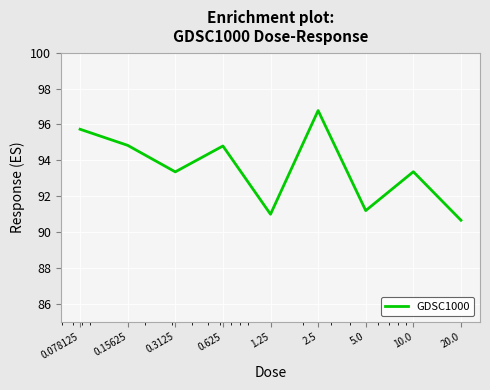

Reading left to right, extract all data points from this chart.

95.7	94.8	93.4	94.8	91.0	96.8	91.2	93.4	90.7